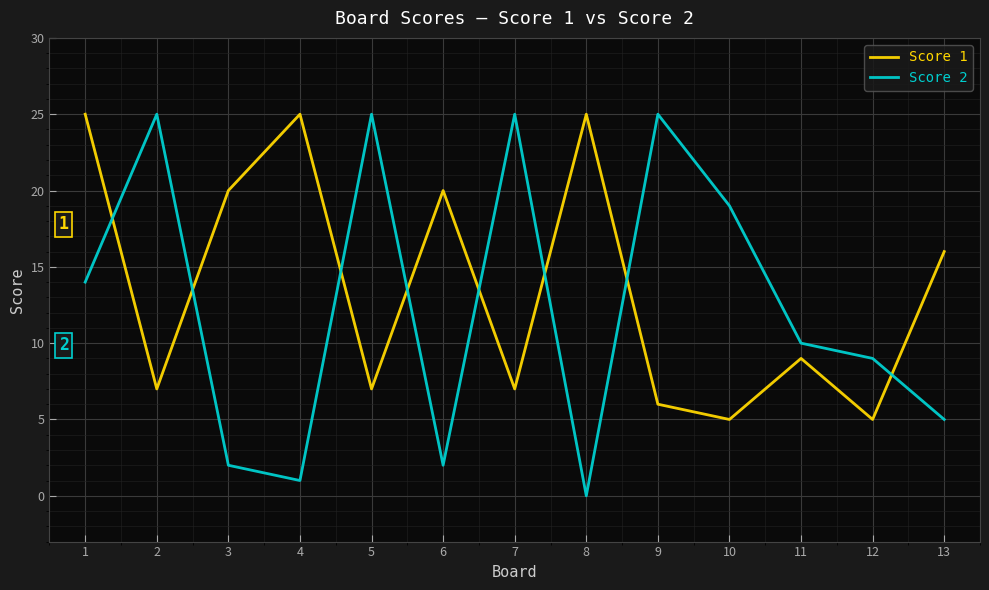

True or false: Score 2 and Score 1 cross at least once.

True